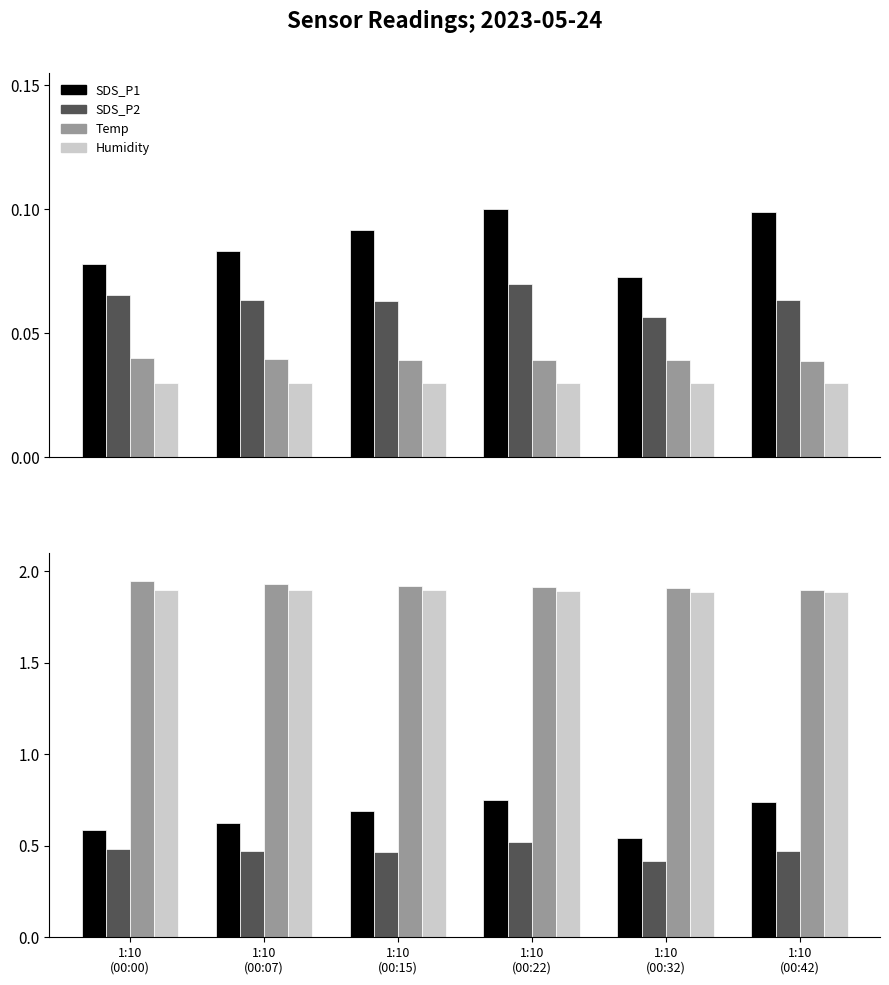

What is the value of the Temp bar at the 4th from the left?

1.9